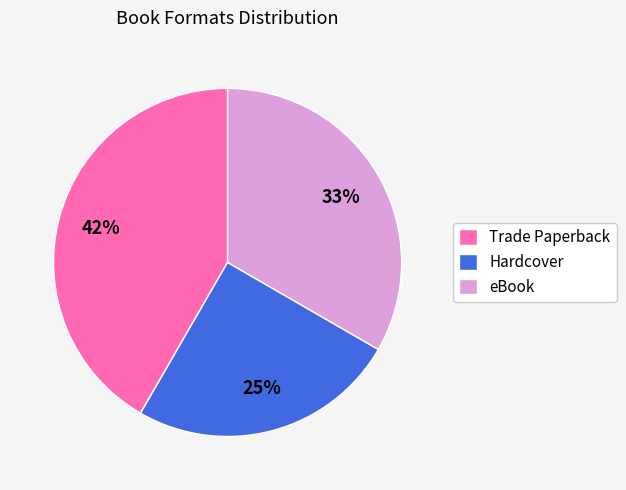

Count the number of slices in the pie.

3